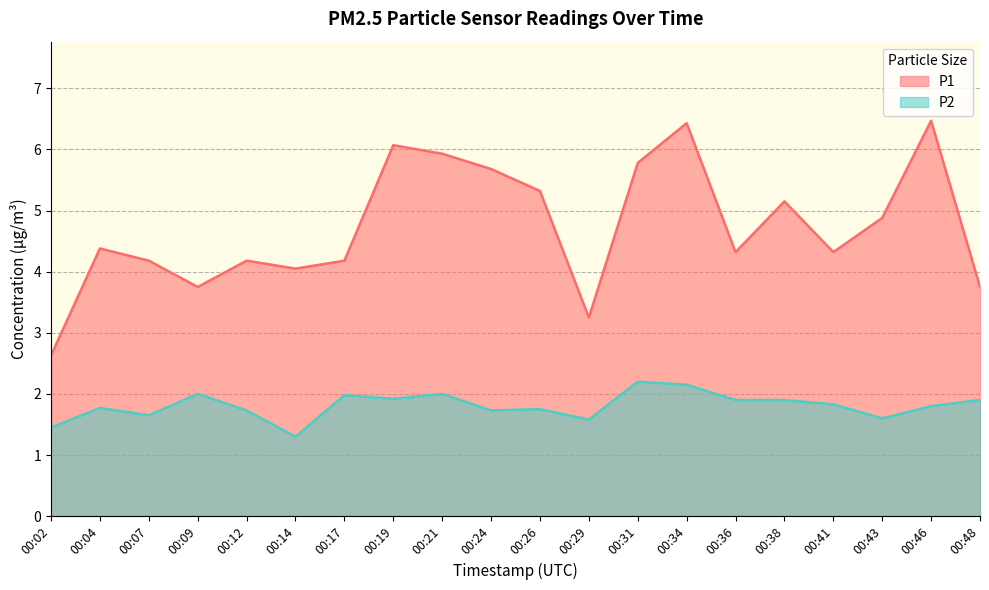

True or false: P1 and P2 cross at least once.

False